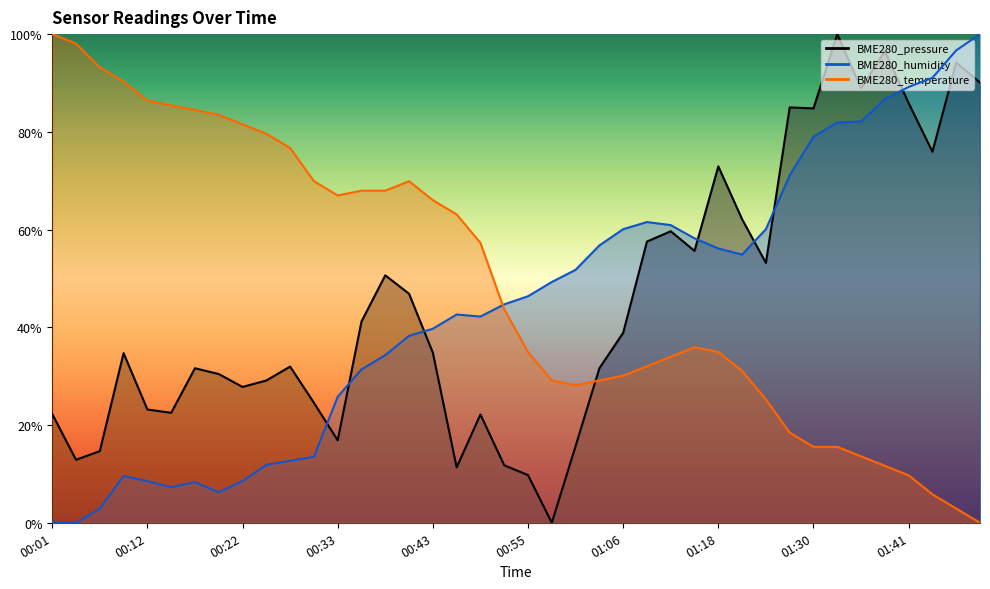

Where is the first local maximum for BME280_humidity?

00:09